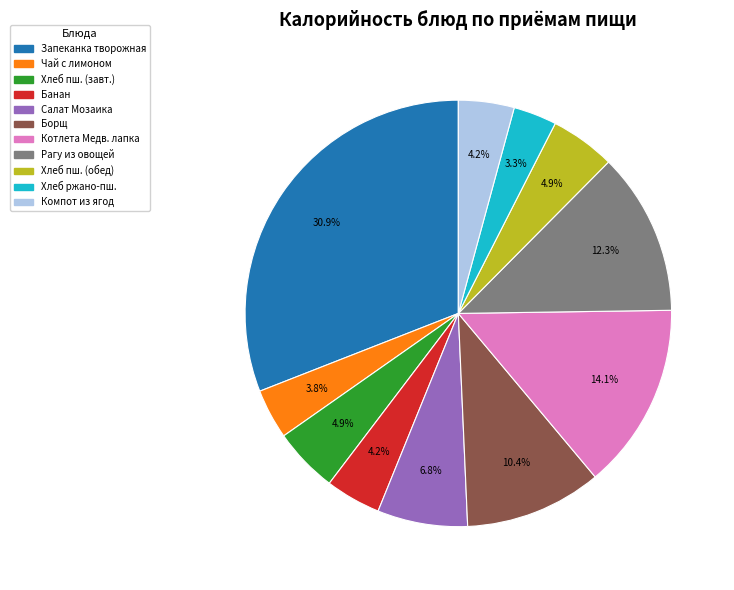

Does any single category account for the majority?

No